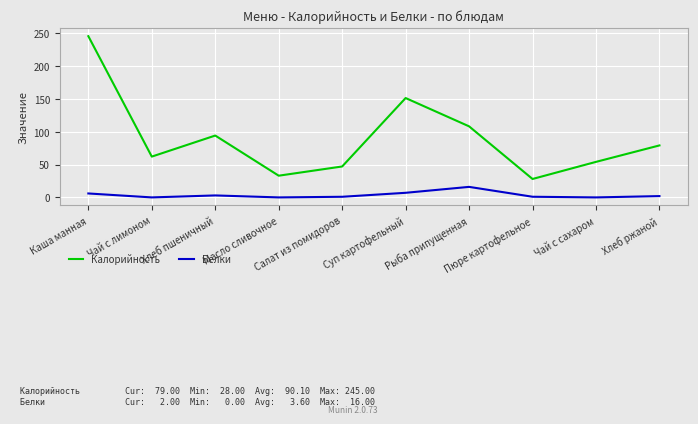

Which series has the largest total across all categories?

Калорийность